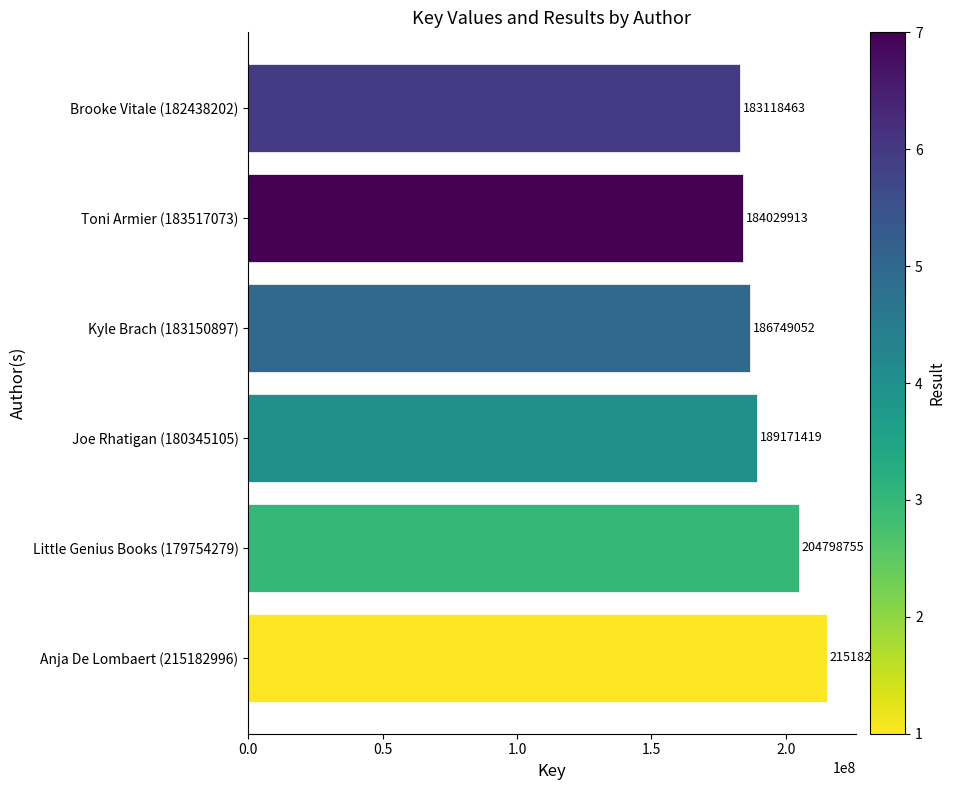

Rank the categories by value from lowest to highest.

Brooke Vitale (182438202), Toni Armier (183517073), Kyle Brach (183150897), Joe Rhatigan (180345105), Little Genius Books (179754279), Anja De Lombaert (215182996)